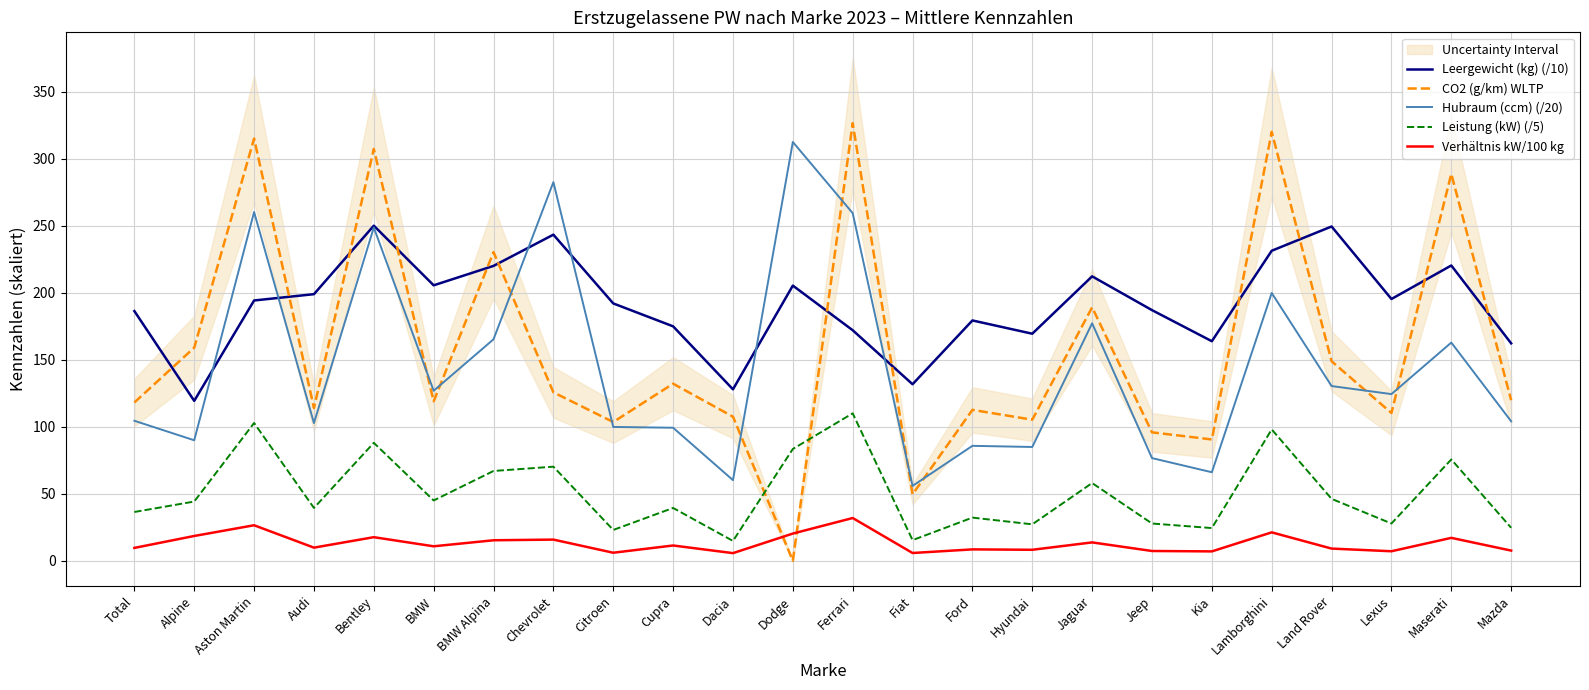

How many interior local peaks does the Leistung (kW) (/5) series have?

9